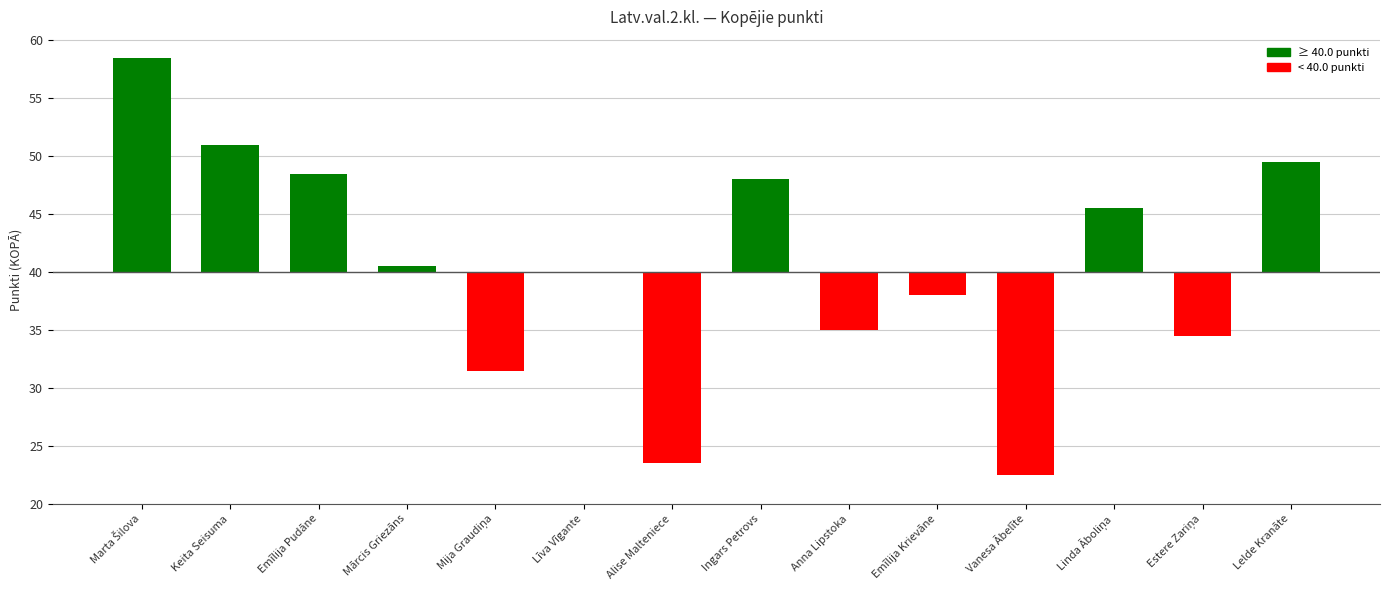

How many values are below zero?

6